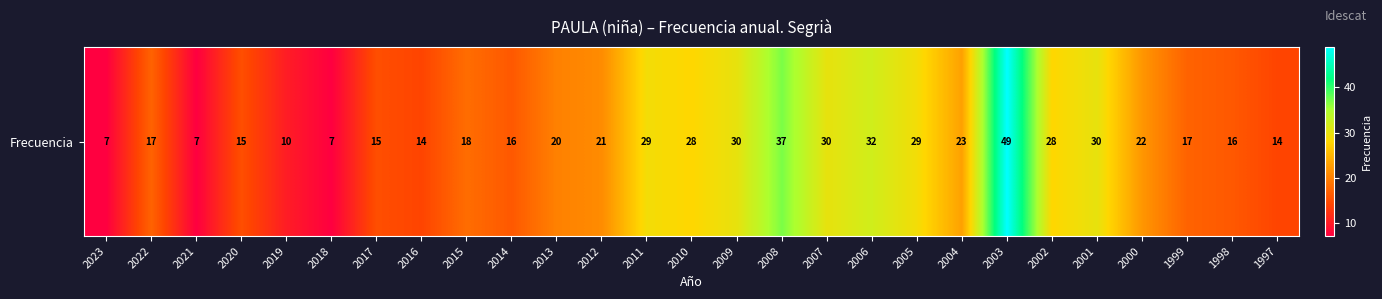

At which label does the data first exceed 20?

2012